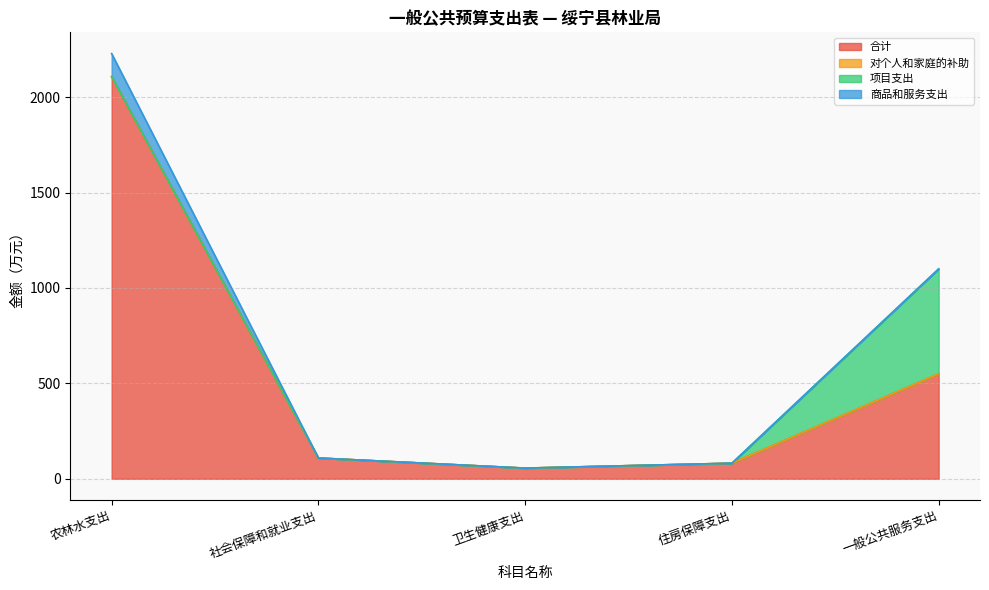

How many series are shown in this chart?

4